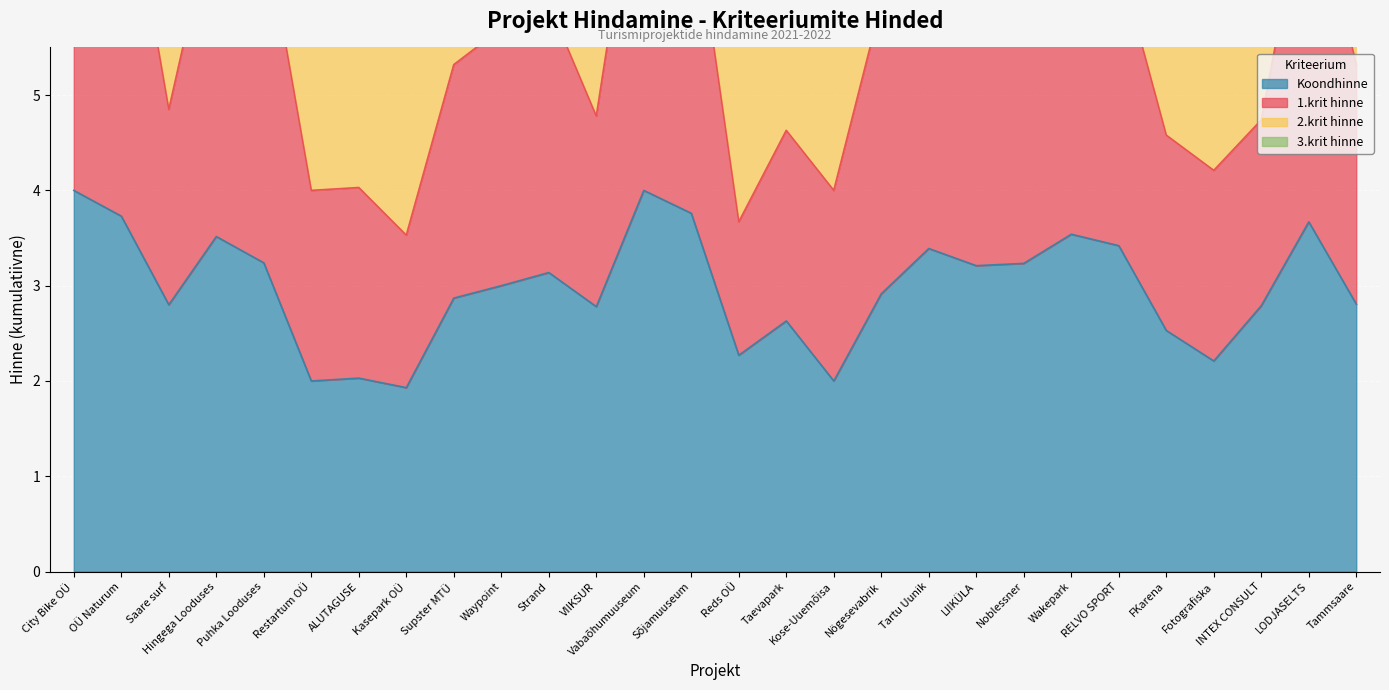

At which category is the sum across all series the highest?

City Bike OÜ